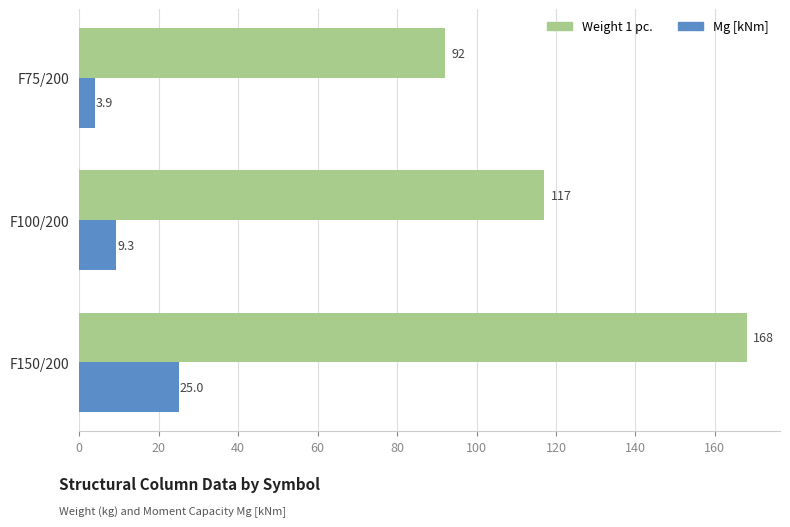

Is it true that Mg [kNm] equals 7.2 at F150/200?

False